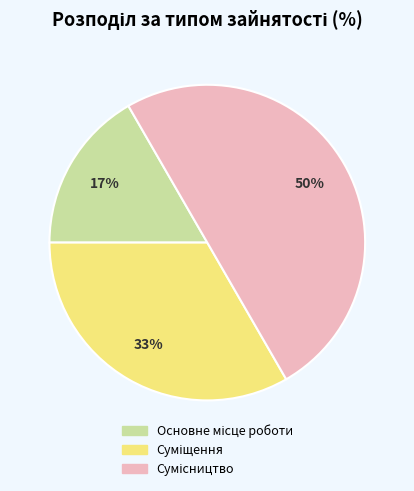

To the nearest percent, what is the difference between the largest and smallest slice percentages?

33%